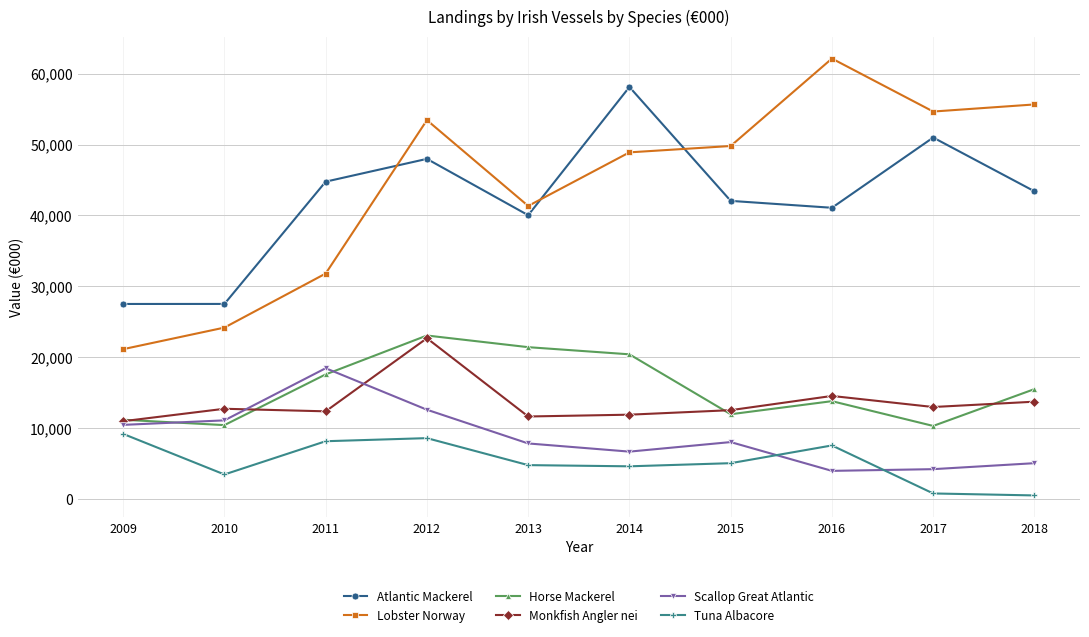

What is the difference between the highest and lowest values at 2015?

44756